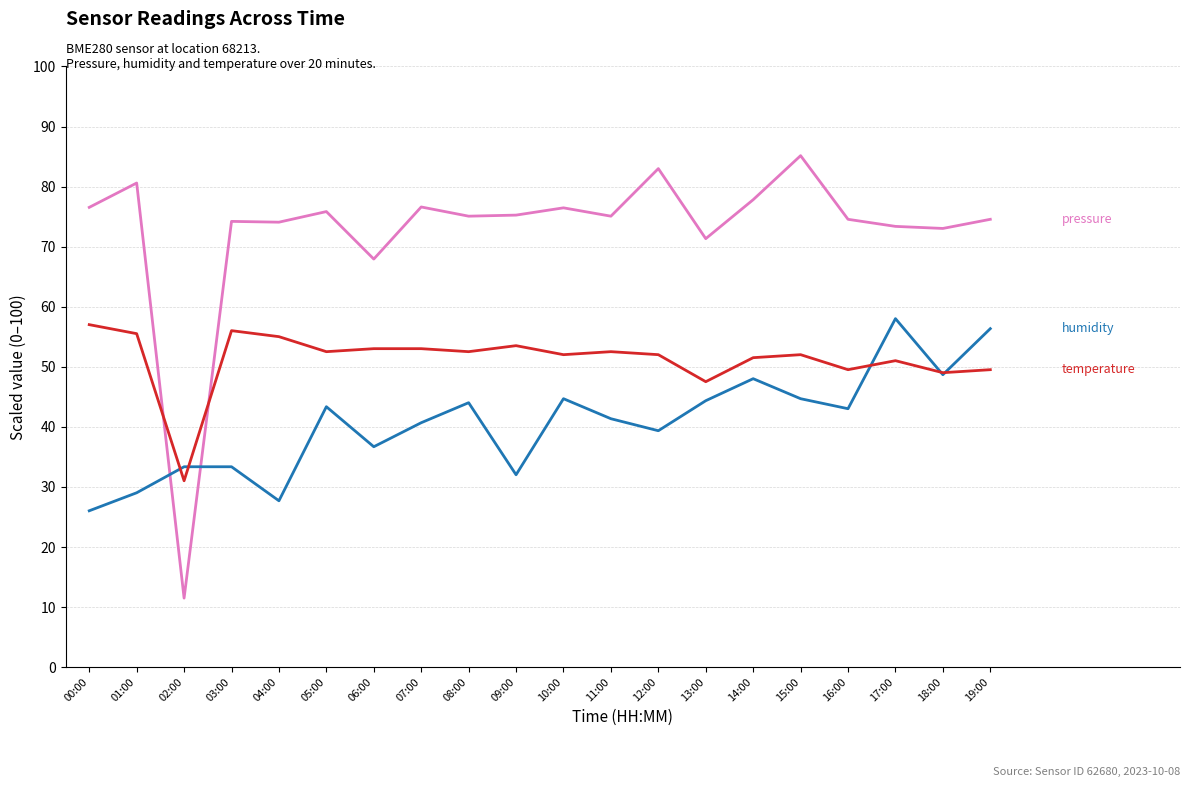

What is the total value across all series at 15:00?

181.8